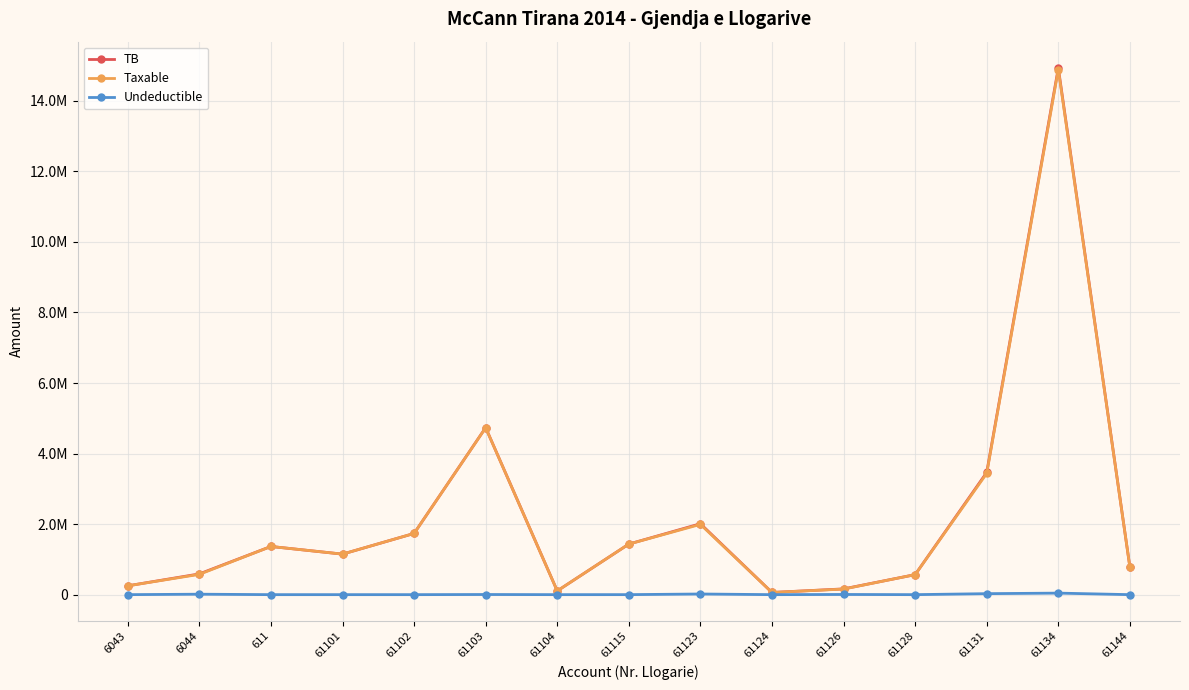

What value does the Taxable series have at 61131?

3437988.5